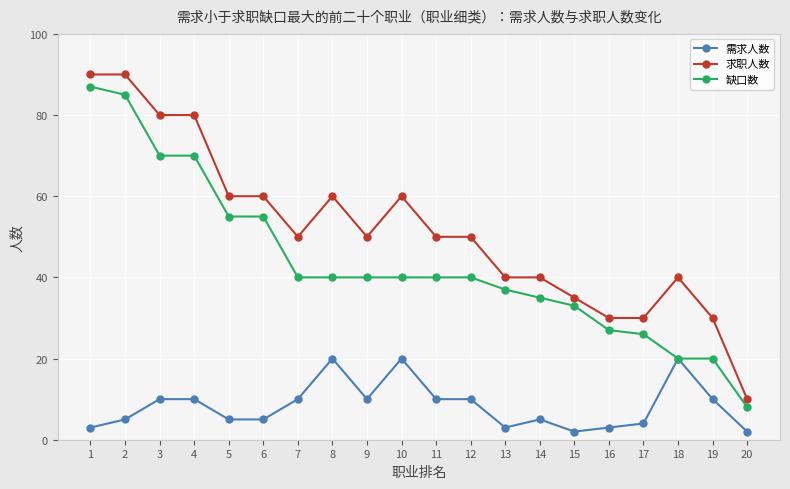

True or false: 求职人数 has more than 2 interior local peaks.

True